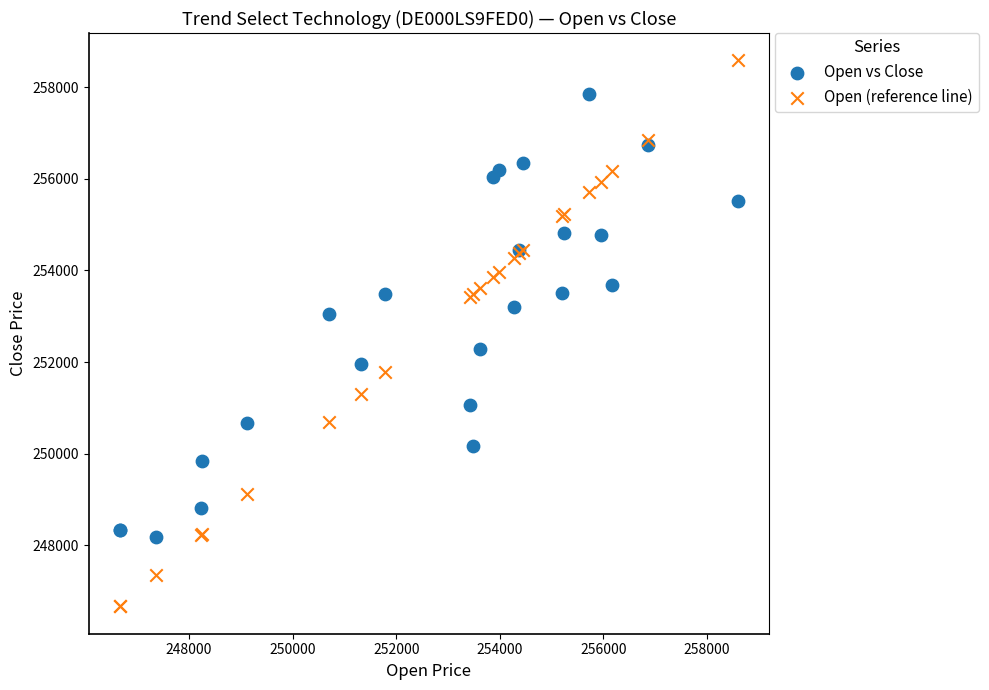

Which series has the widest spread of Y values?

Open (reference line)